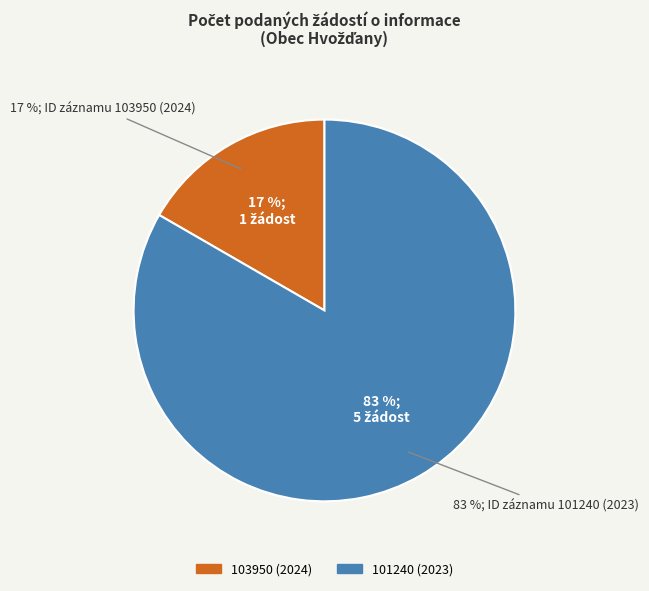

To the nearest percent, what is the difference between the largest and smallest slice percentages?

67%